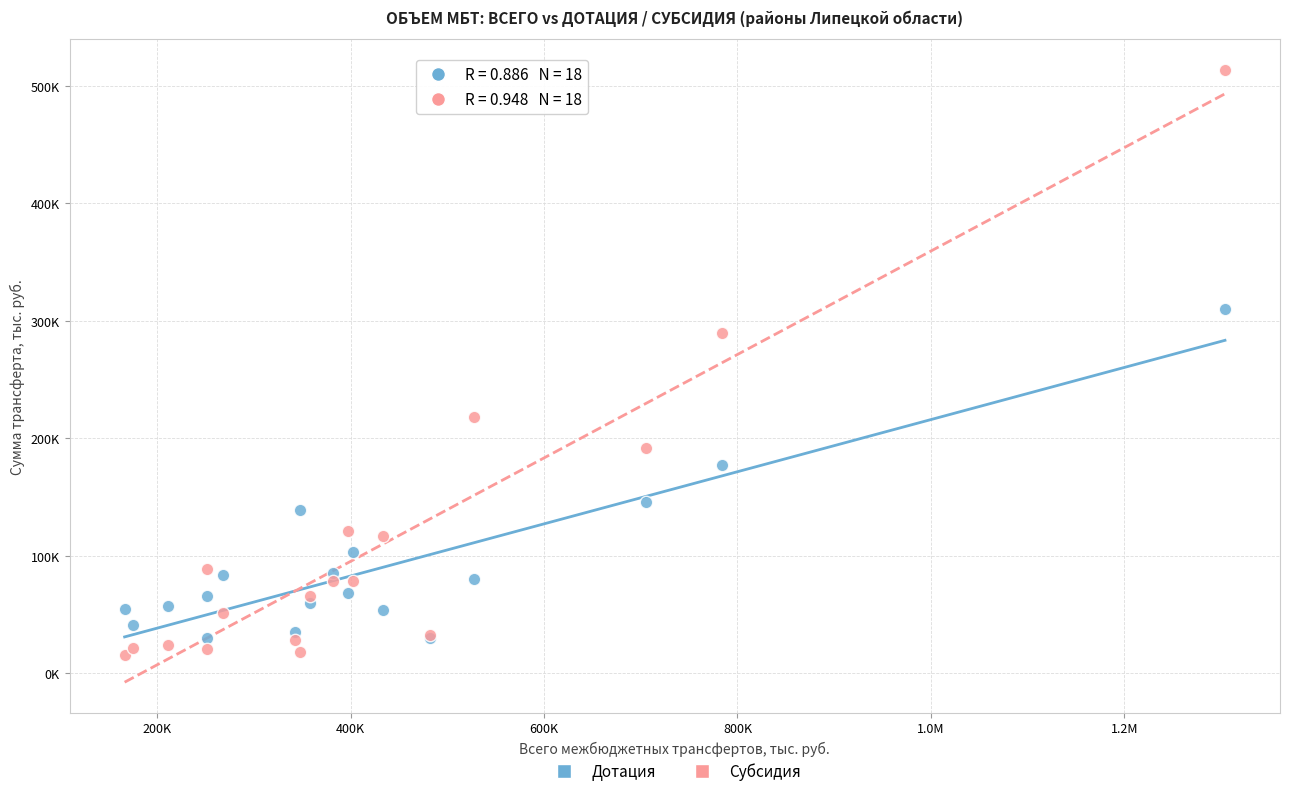

What are all the series names shown in the legend?

Дотация, Субсидия